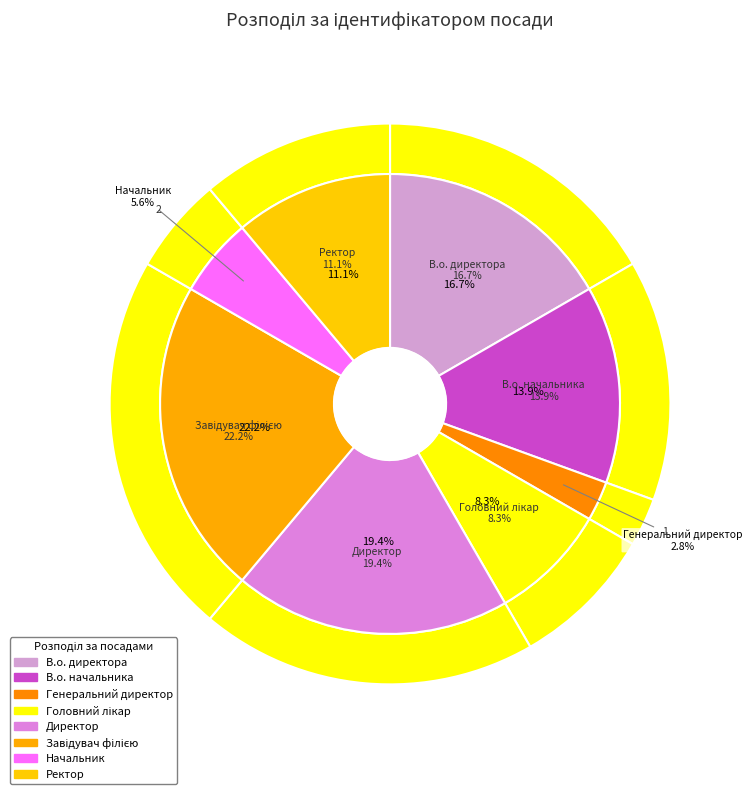

What is the change in value from Генеральний директор to Ректор?

+3